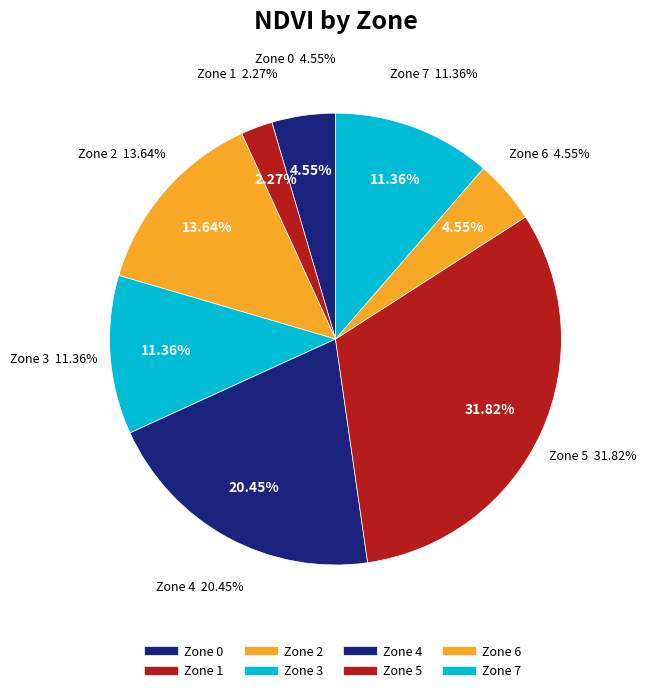

What is the smallest slice in the pie chart?

1